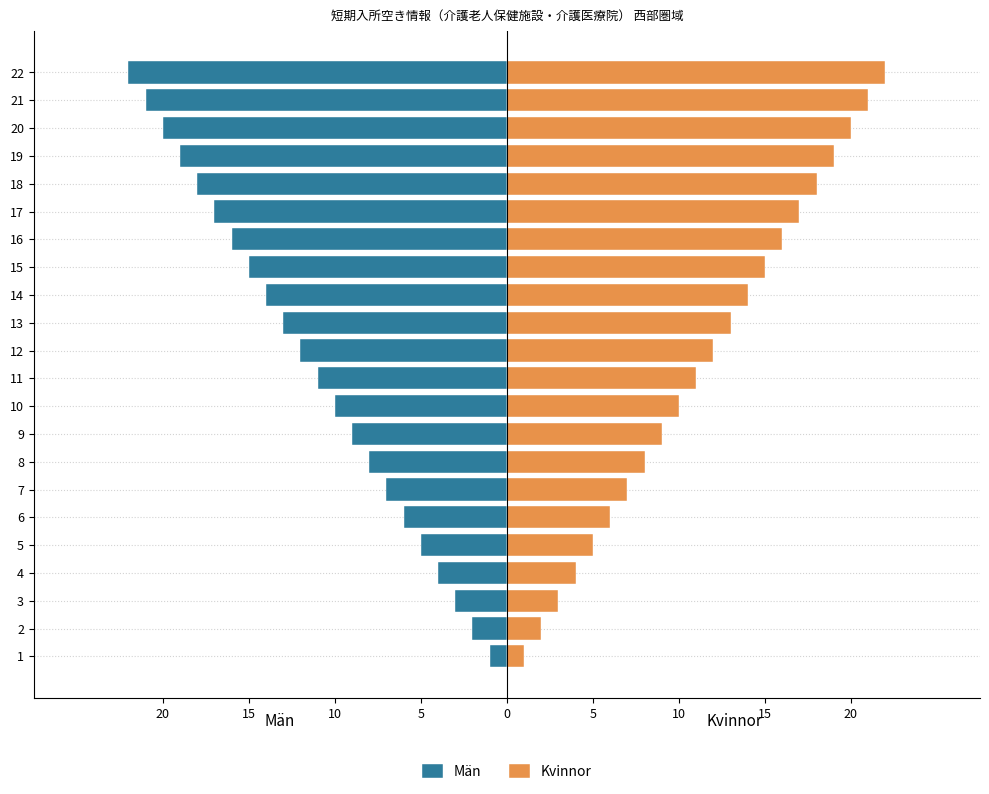

How many series are shown in this chart?

2